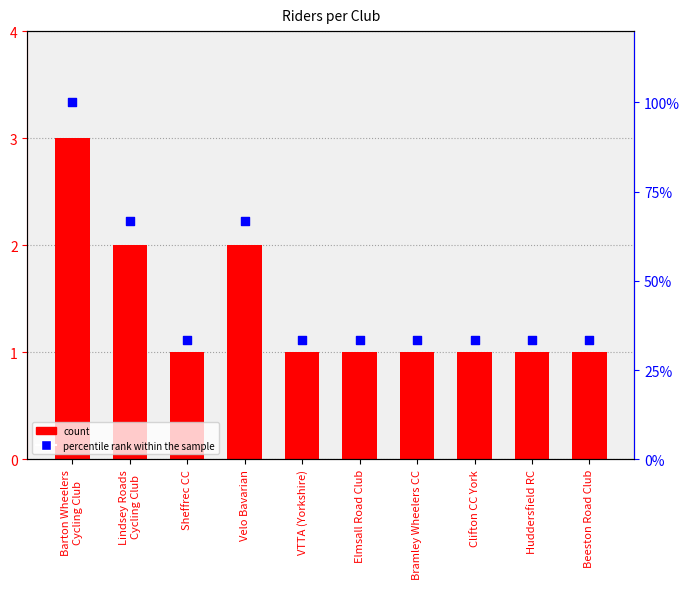

What is the total value across all series at VTTA (Yorkshire)?

34.3